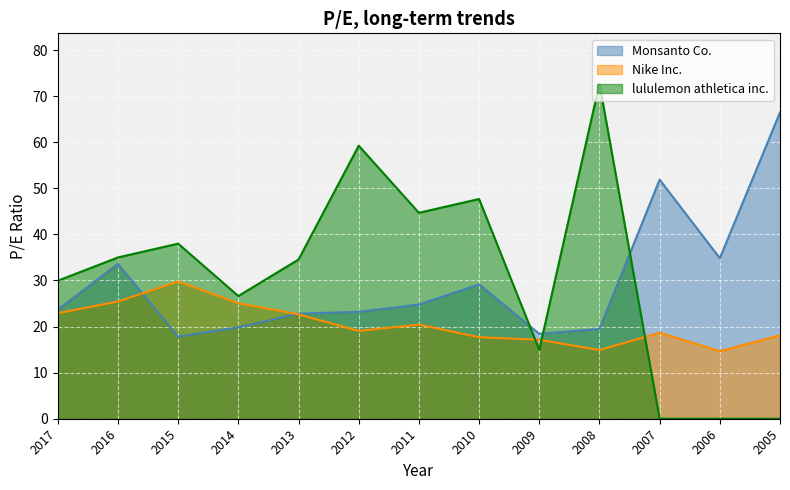

Between 2007 and 2015, which is larger?

2007